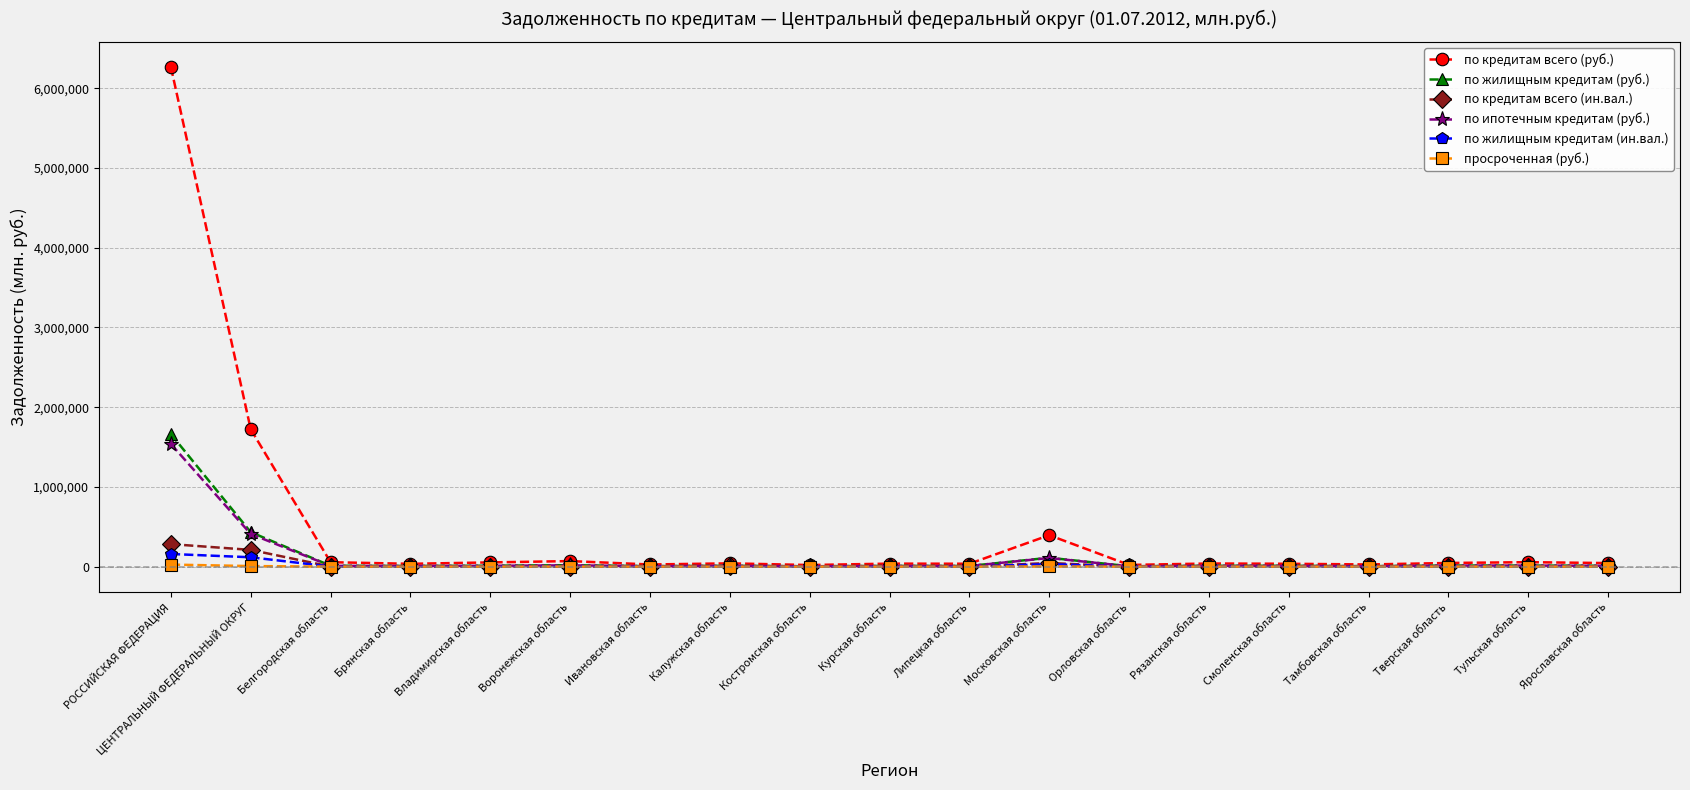

What is the value of the по ипотечным кредитам (руб.) point at the 14th from the left?

10334